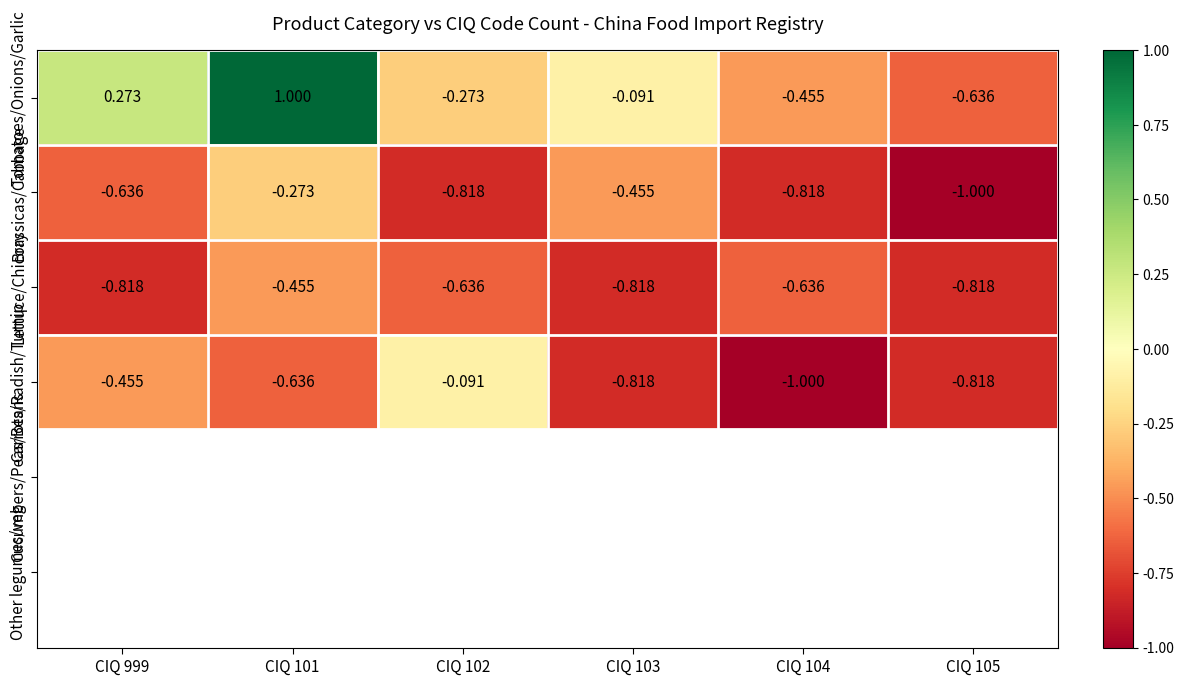

Rank the series at CIQ 104 from highest to lowest value.

Tomatoes/Onions/Garlic, Lettuce/Chicory, Brassicas/Cabbage, Carrots/Radish/Turnip